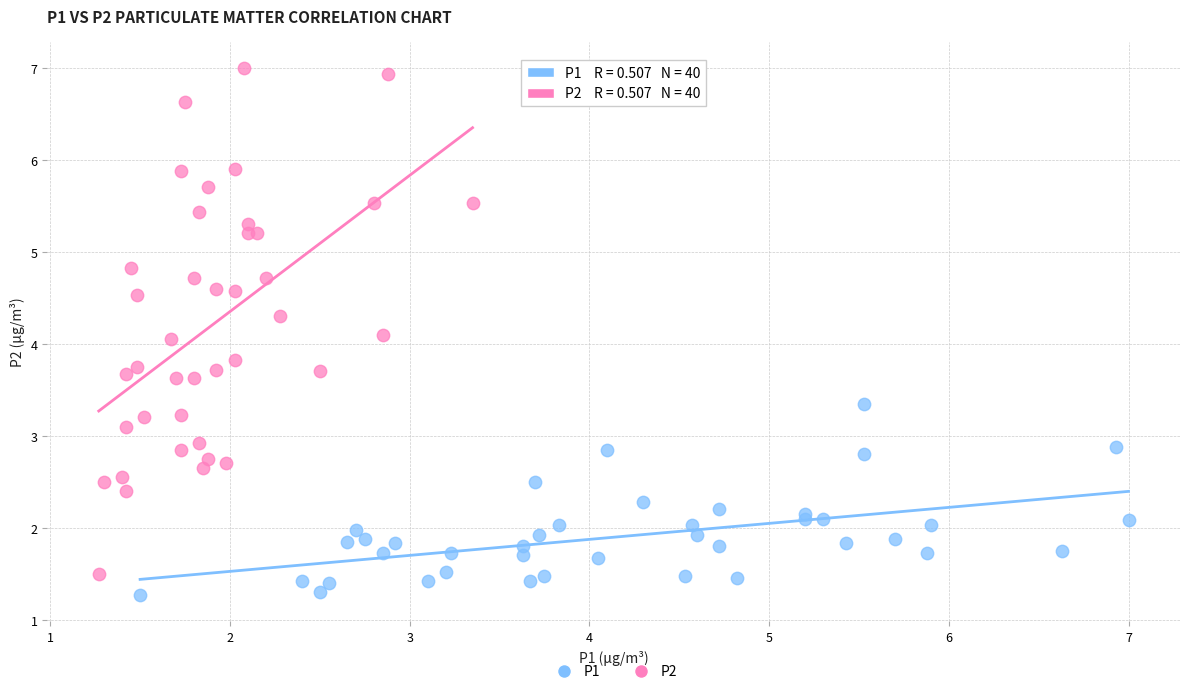

Which series reaches the maximum Y coordinate?

P2